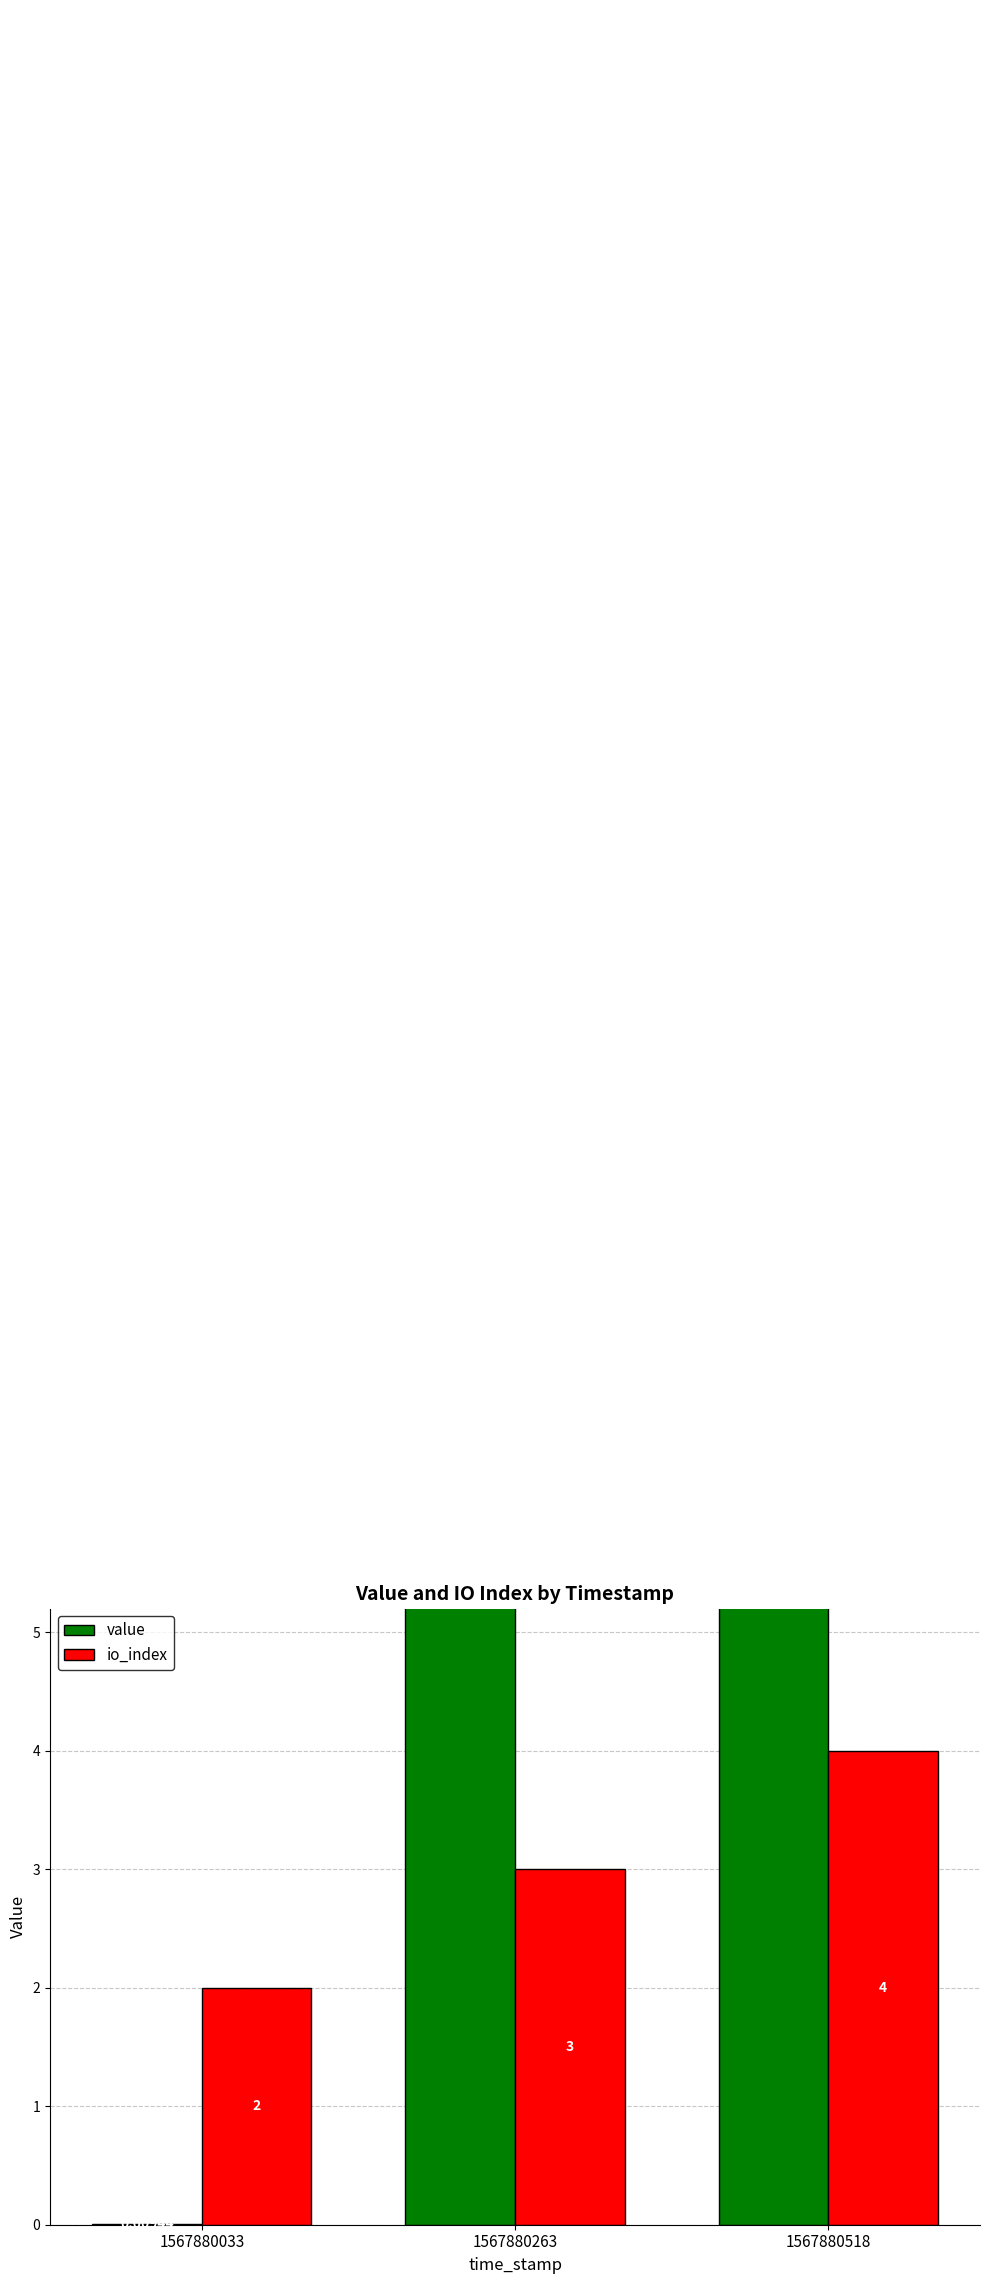

Between 1567880033 and 1567880263, which is larger?

1567880263